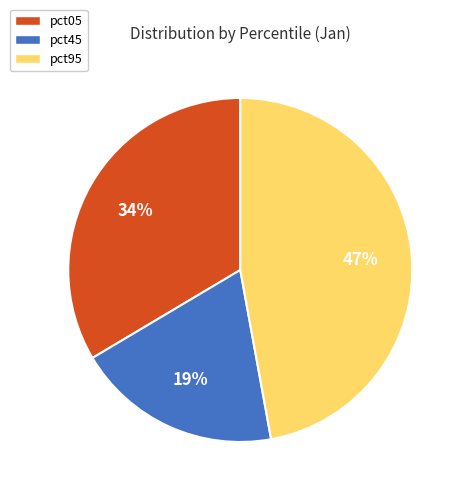

True or false: pct95 accounts for 39% of the total.

False